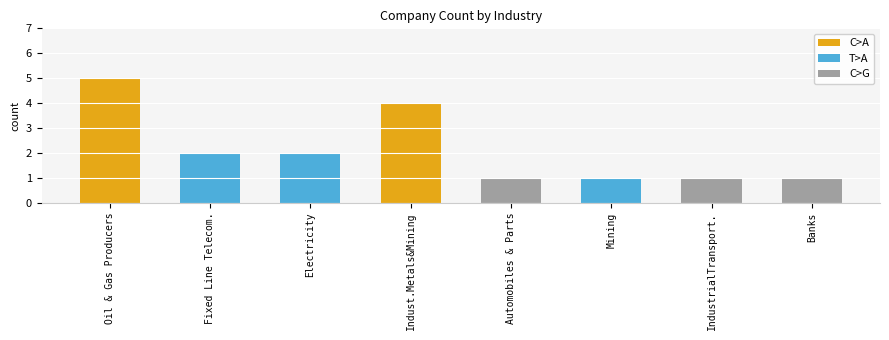

Reading left to right, extract all data points from this chart.

5	2	2	4	1	1	1	1